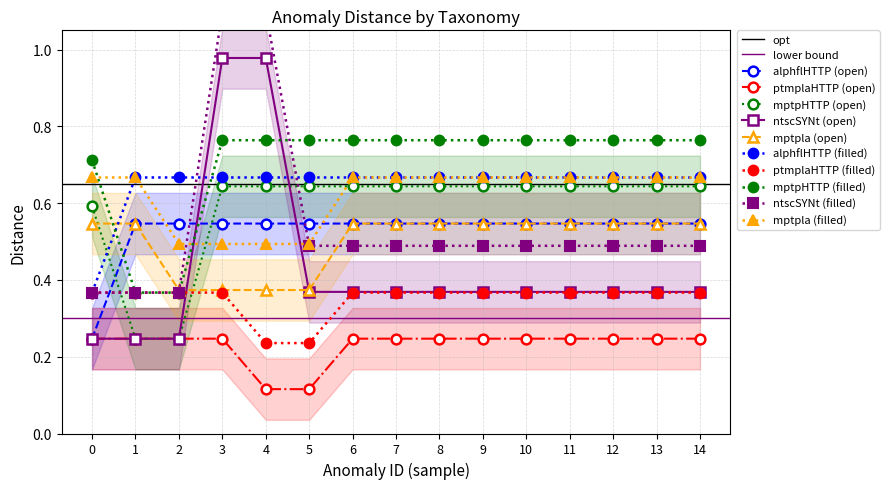

At how many categories does at least one series exceed 0?

15